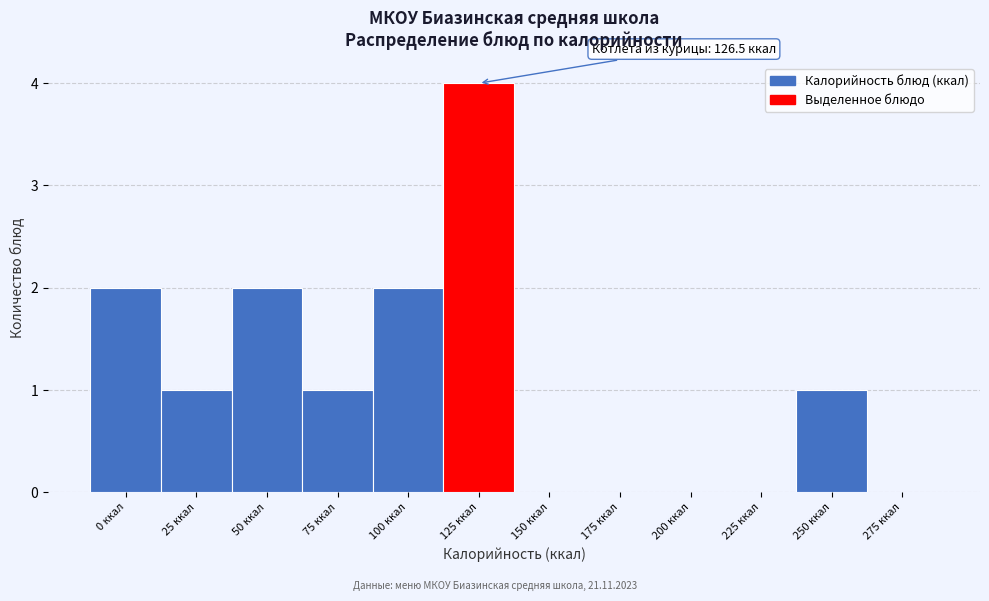

Reading left to right, what are all the values shown in this chart?

0 ккал=2	25 ккал=1	50 ккал=2	75 ккал=1	100 ккал=2	125 ккал=4	150 ккал=0	175 ккал=0	200 ккал=0	225 ккал=0	250 ккал=1	275 ккал=0